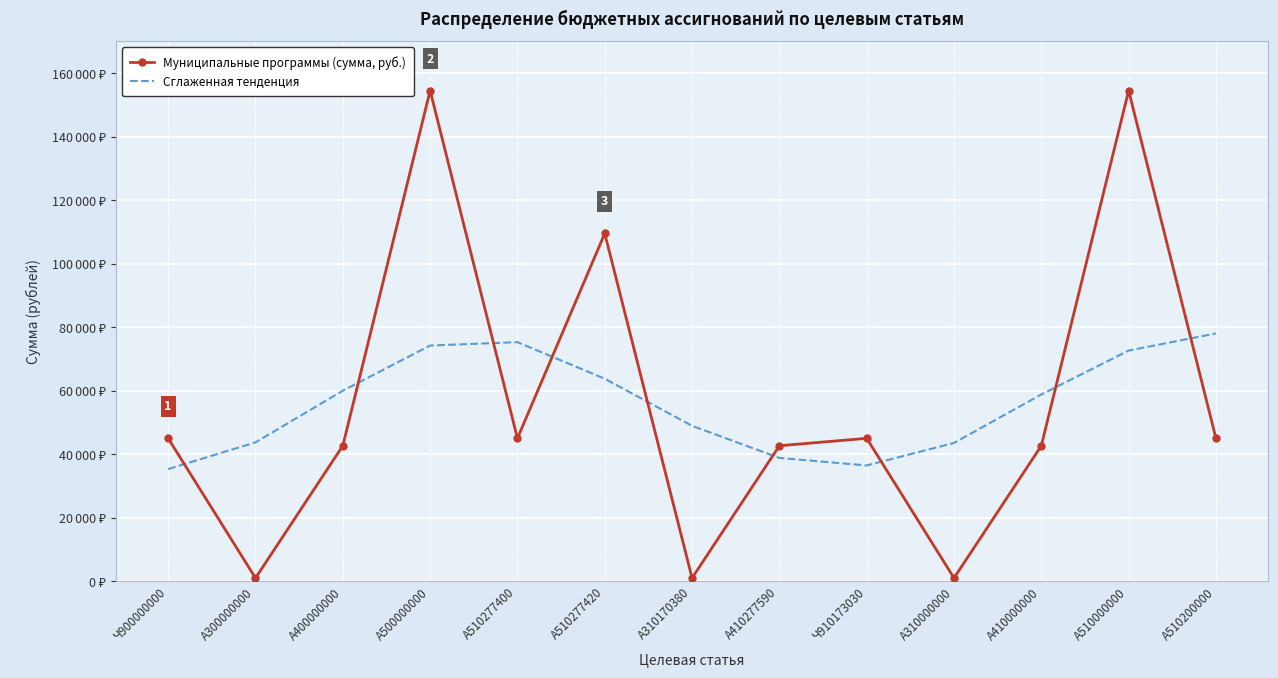

Rank the series by their maximum value, from highest to lowest.

Муниципальные программы (сумма, руб.), Сглаженная тенденция